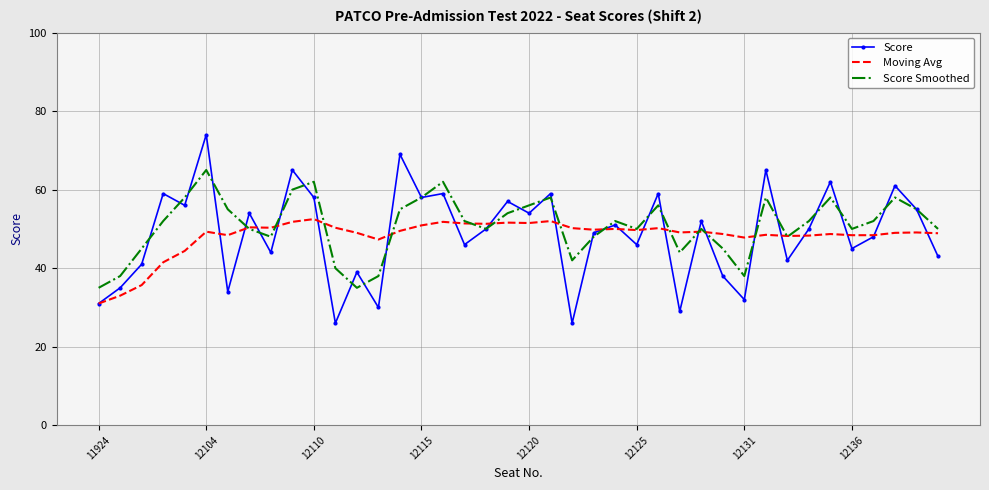

What is the minimum value for Moving Avg?

31.0